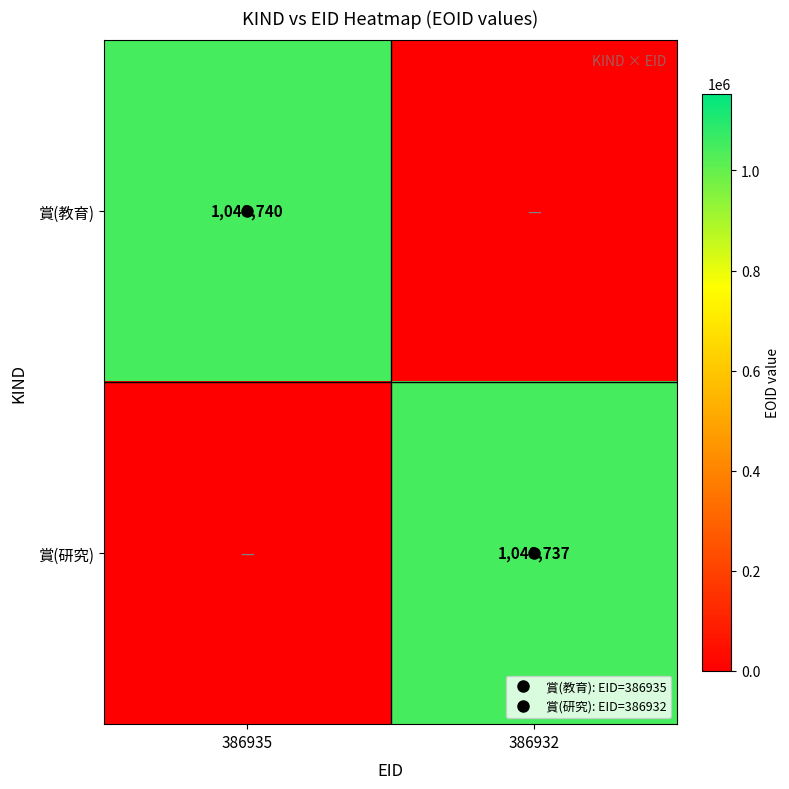

List the labels in order of 賞(教育) value, smallest first.

386932, 386935